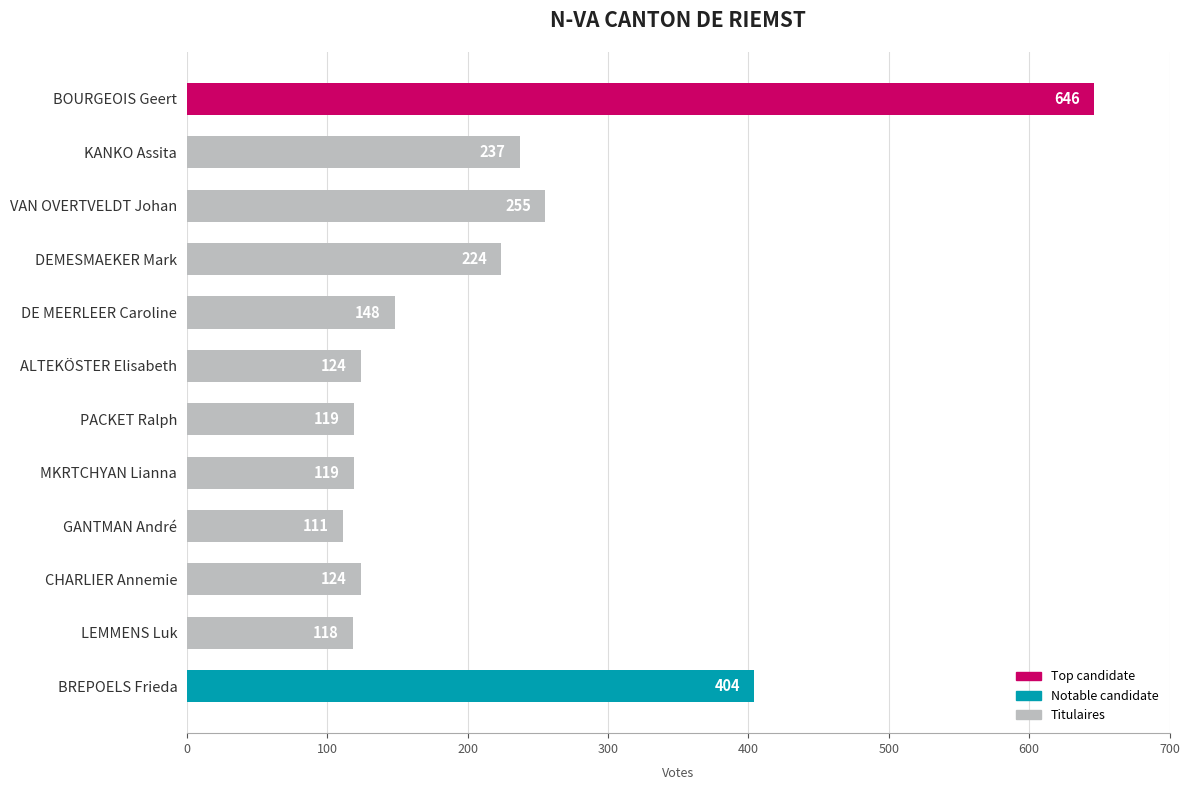

What is the ratio of the value at PACKET Ralph to the value at LEMMENS Luk?

1.0